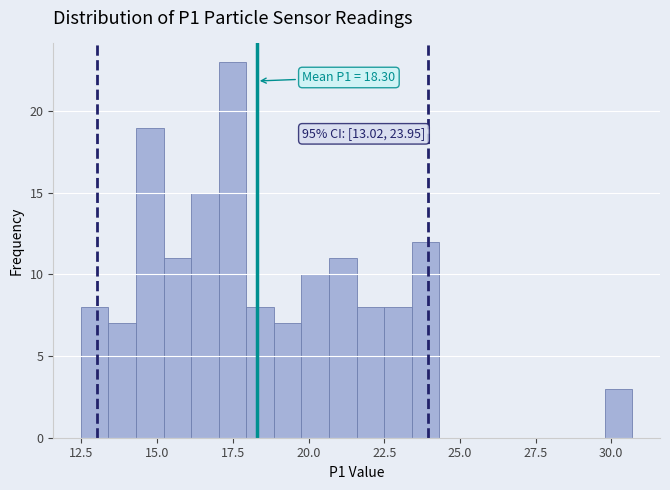

Around what value on the x-axis is the tallest bar? Give the approximate position of its centre, as read against the axis.

17.5